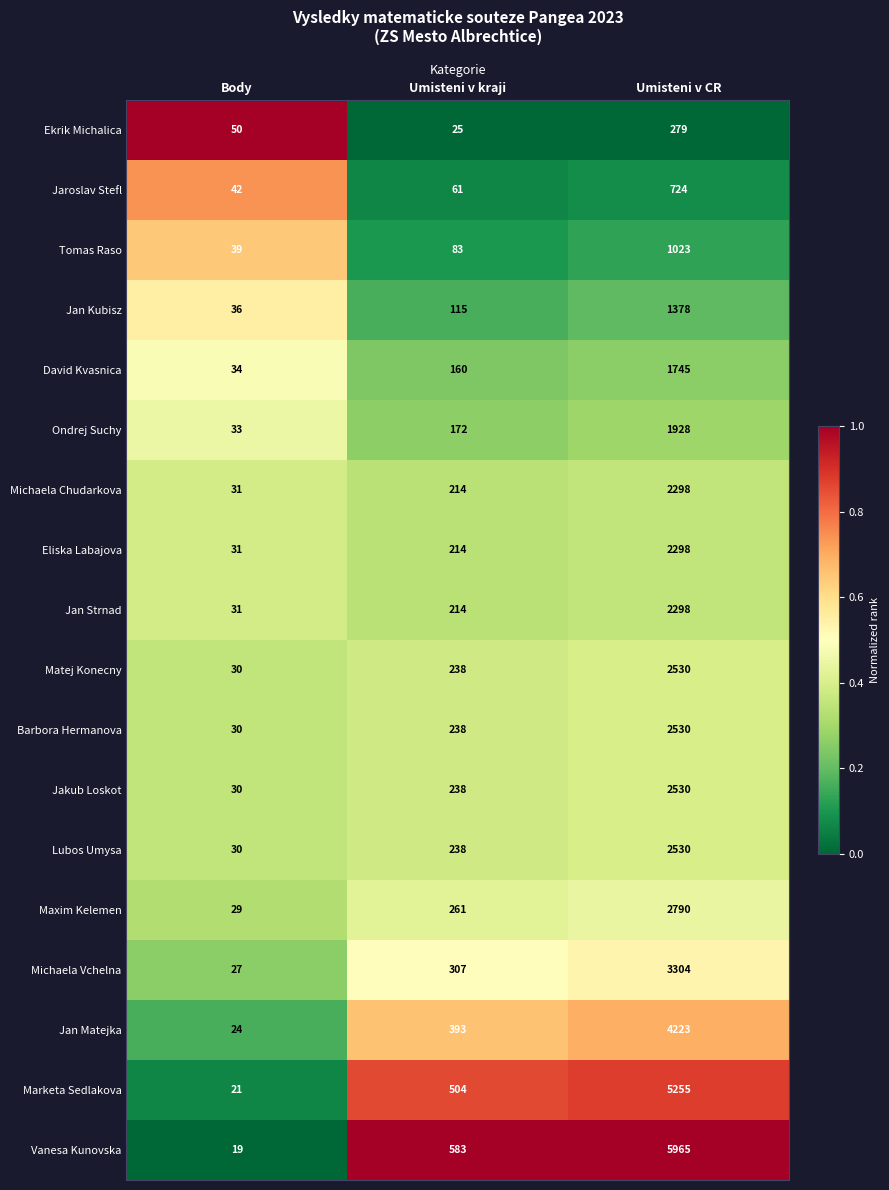

The David Kvasnica series shows 23 at Body. True or false?

False